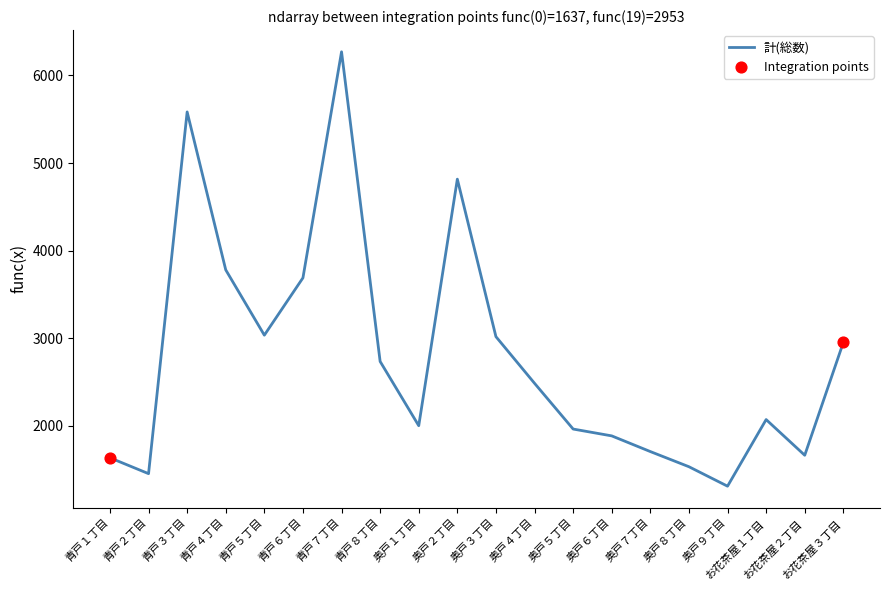

Which has a higher value, 奥戸９丁目 or 青戸４丁目?

青戸４丁目